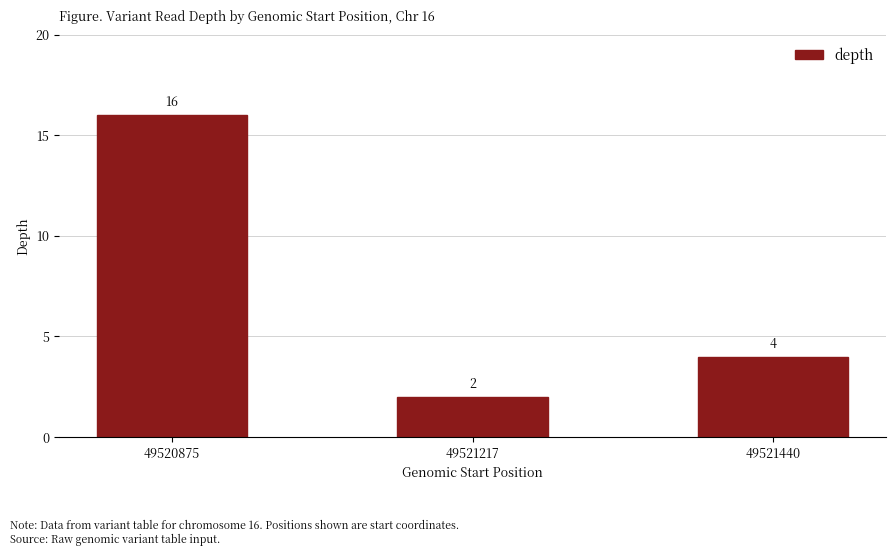

What is the maximum value shown in the chart?

16